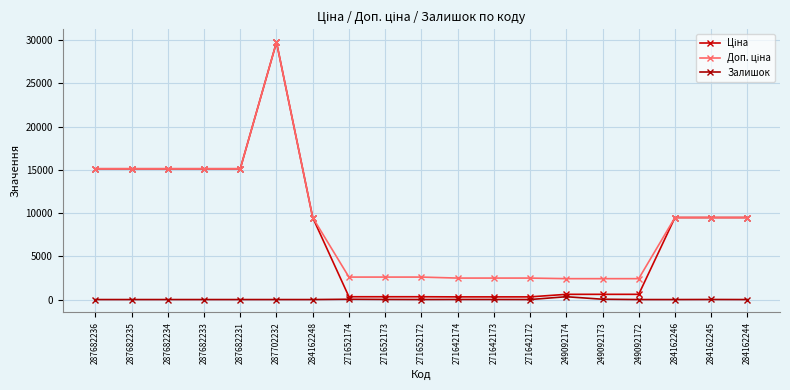

How many lines are shown in the chart?

3